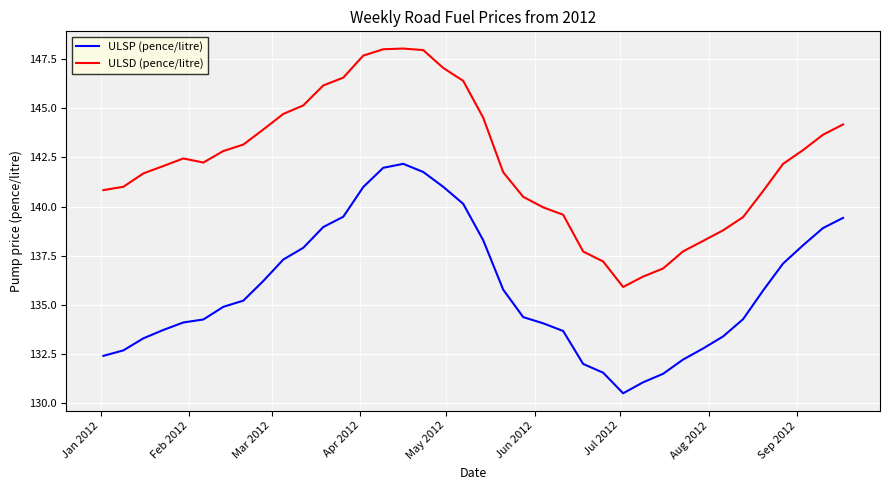

Which series has the largest total across all categories?

ULSD (pence/litre)